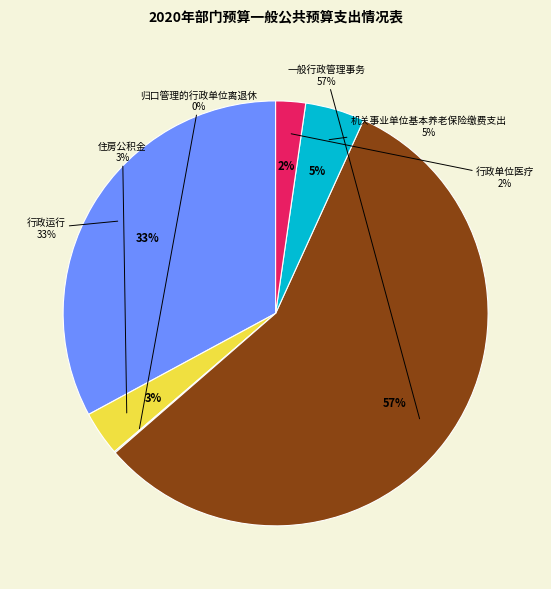

To the nearest percent, what is the combined percentage of 住房公积金 and 行政运行?

36%